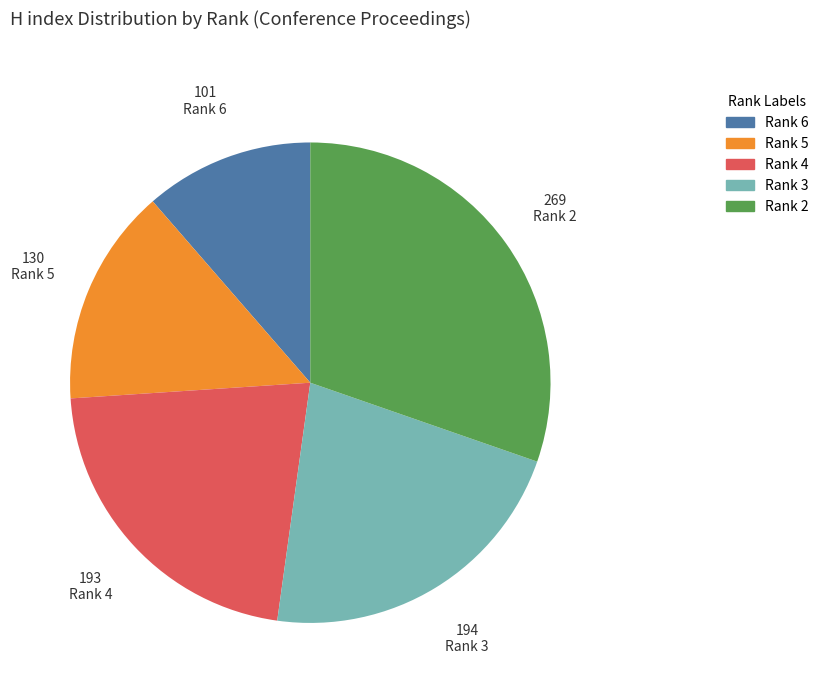

Does any single category account for the majority?

No